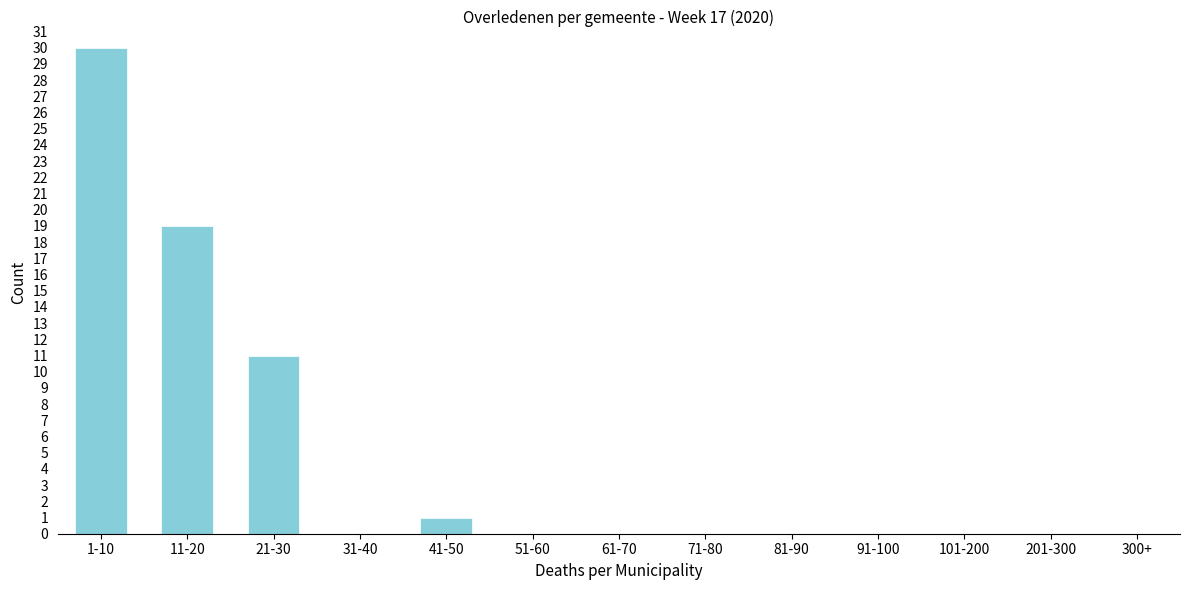

Reading left to right, transcribe all the data shown in this chart.

1-10=30	11-20=19	21-30=11	31-40=0	41-50=1	51-60=0	61-70=0	71-80=0	81-90=0	91-100=0	101-200=0	201-300=0